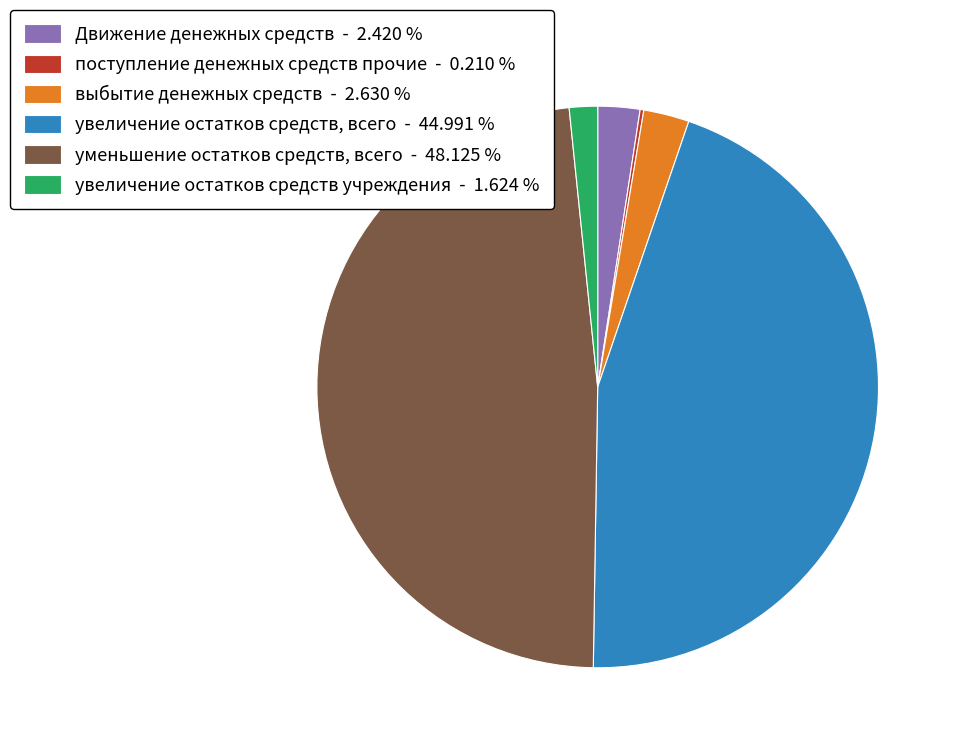

Does увеличение остатков средств, всего represent more than half of the total?

No